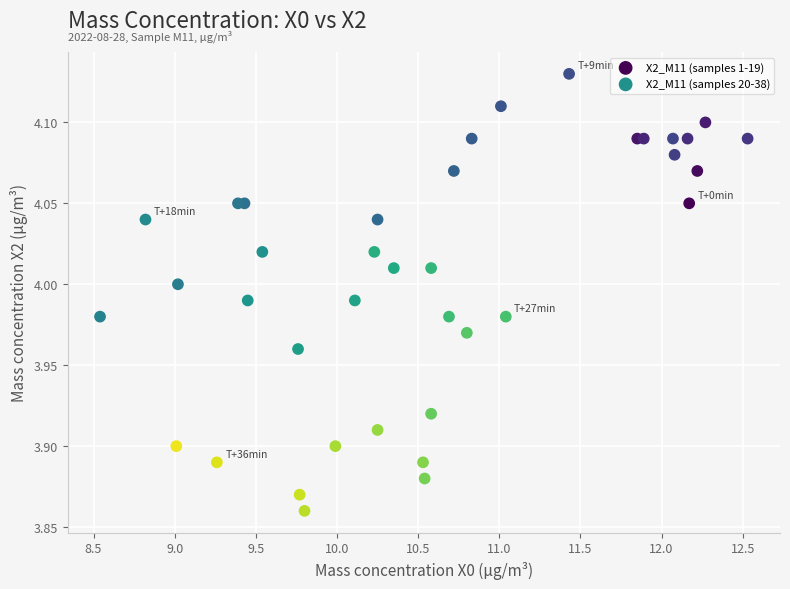

Which series reaches the minimum Y coordinate?

X2_M11 (samples 20-38)